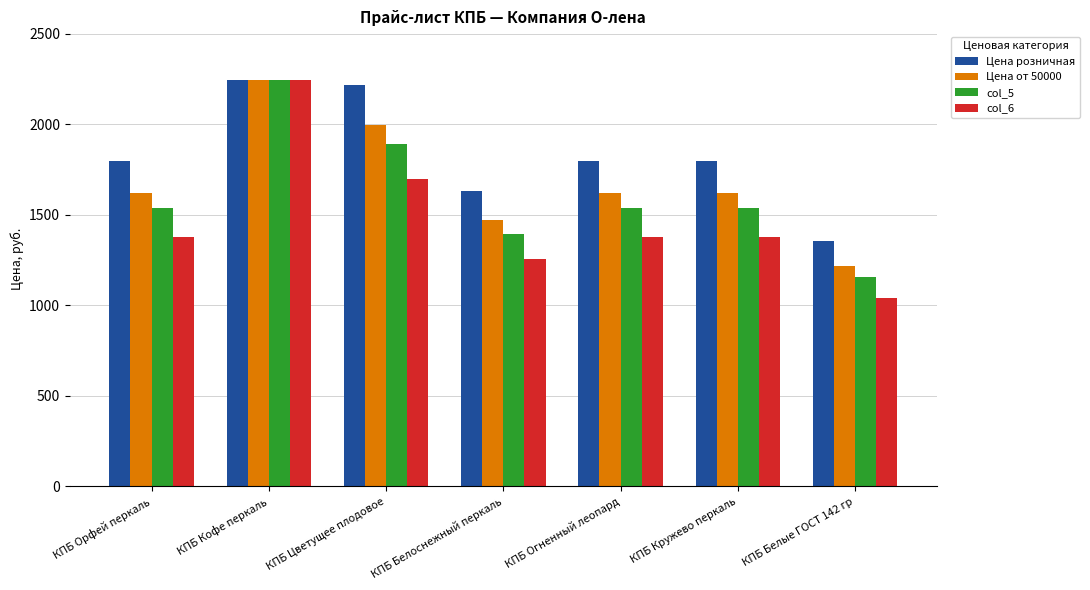

List the series in order of their overall mean, highest first.

Цена розничная, Цена от 50000, col_5, col_6